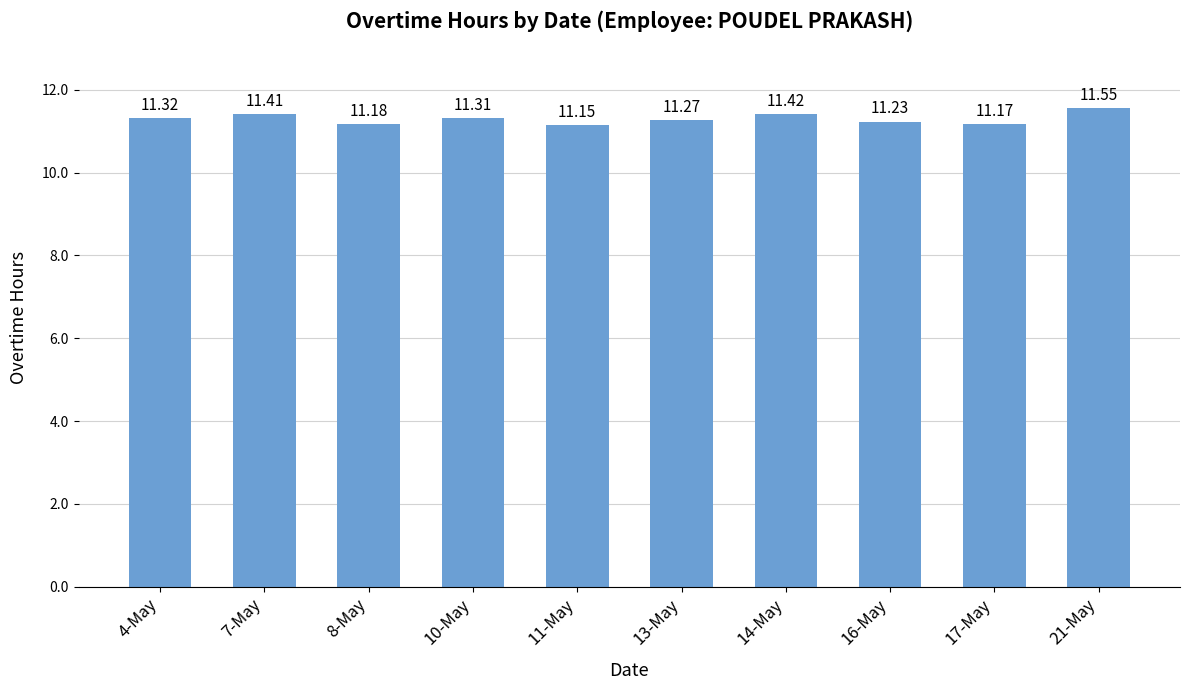

What is the difference between the values at 11-May and 21-May?

0.4